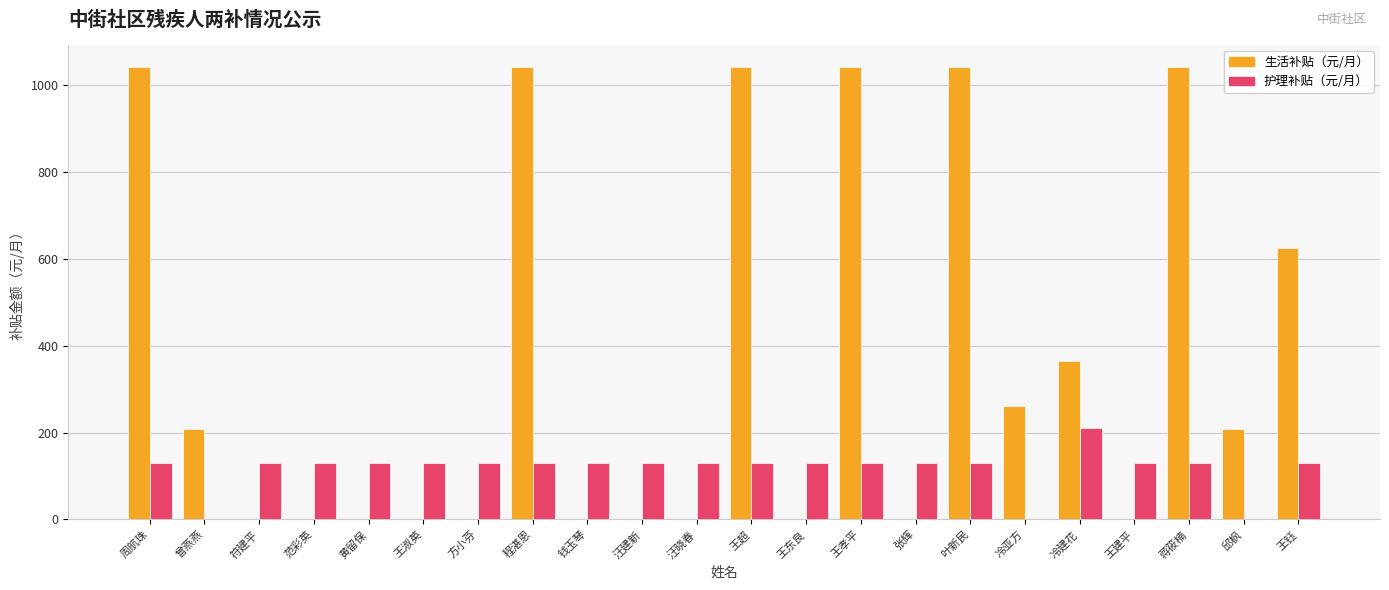

Is the value of 护理补贴（元/月） at 蒋筱楠 greater than the value of 生活补贴（元/月） at 周航珠?

No